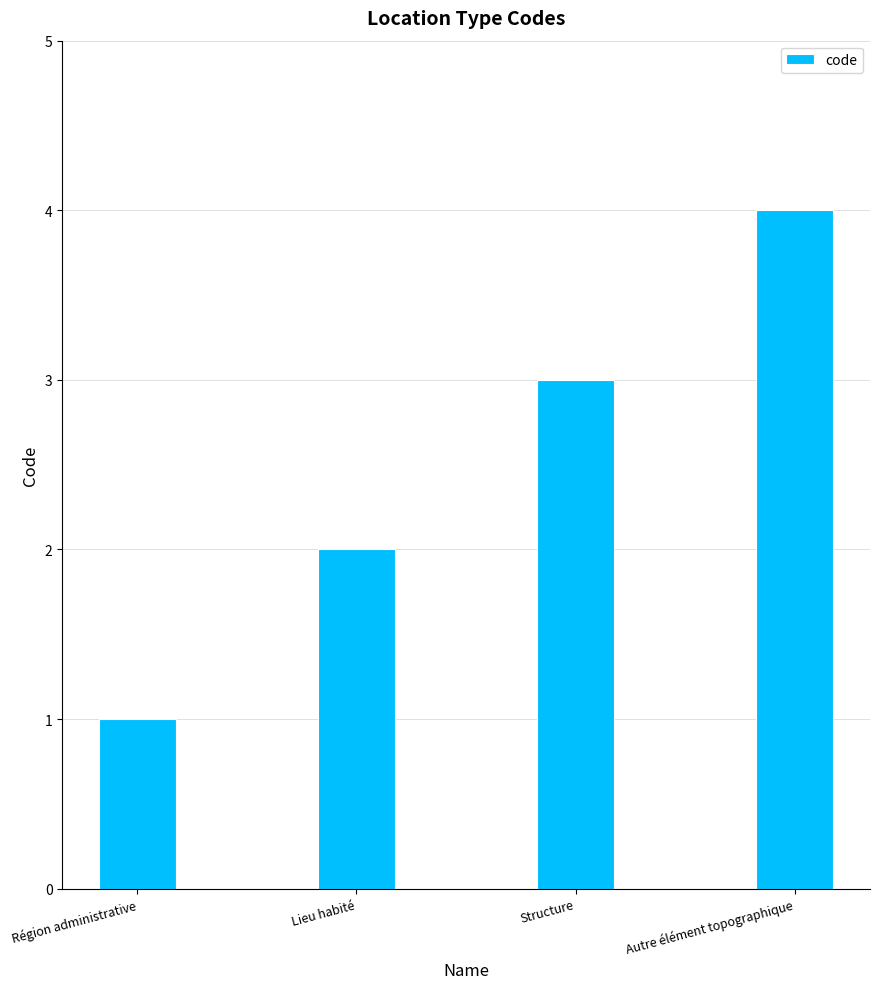

Count the values in the range 2 to 4.

3